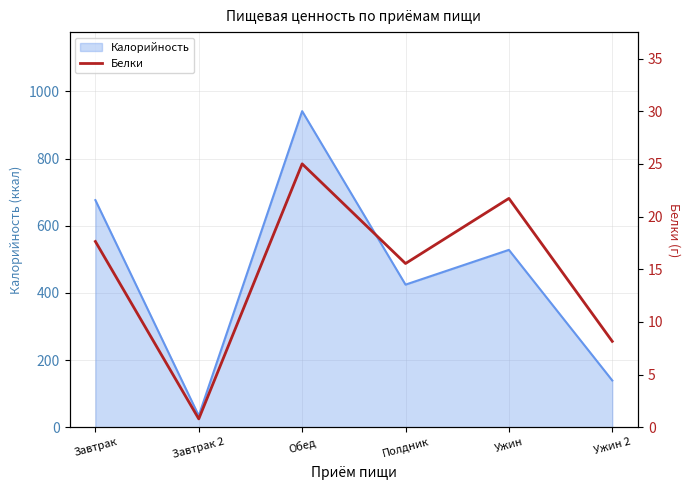

Where is the data nearest to the value 12?

Полдник